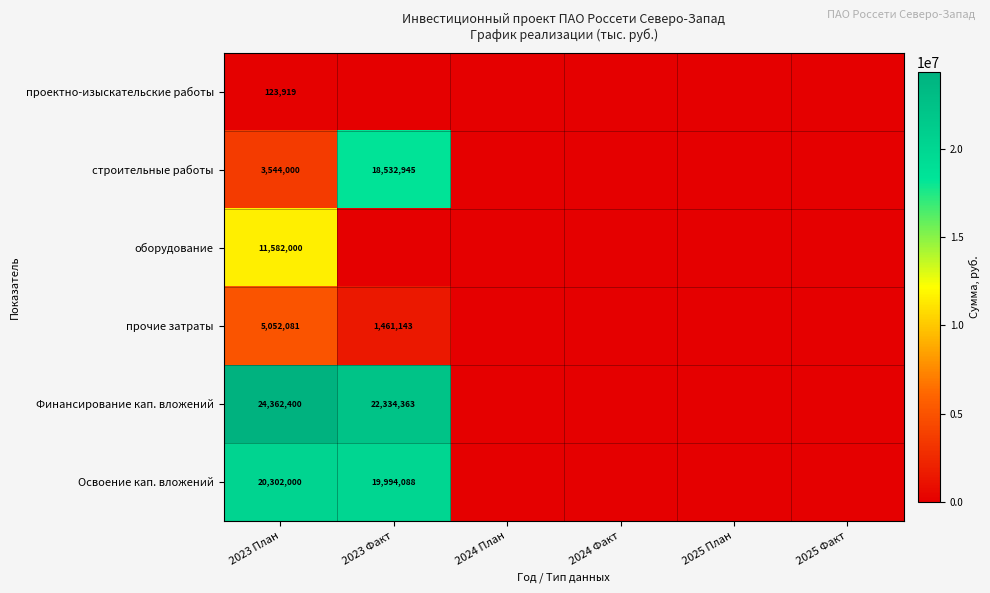

Is it true that прочие затраты equals 5052081 at 2023 План?

True